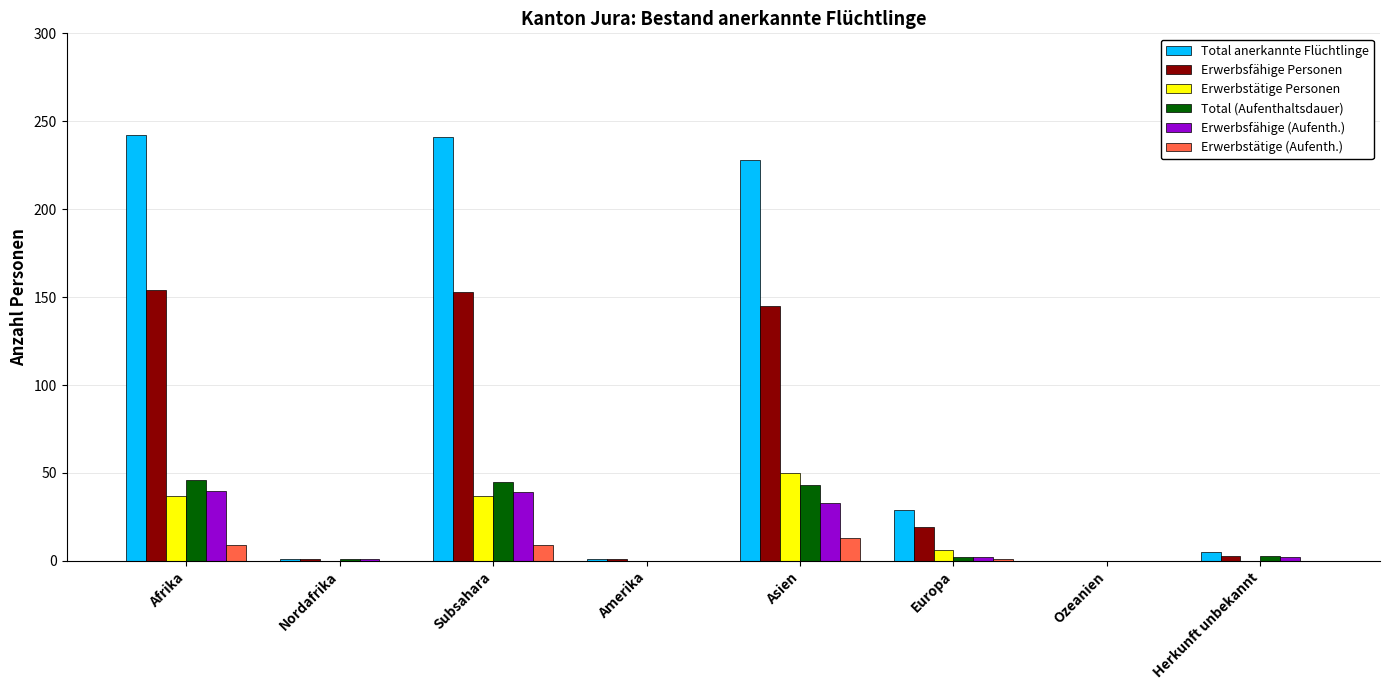

Between Afrika and Nordafrika, which series saw the biggest shift?

Total anerkannte Flüchtlinge